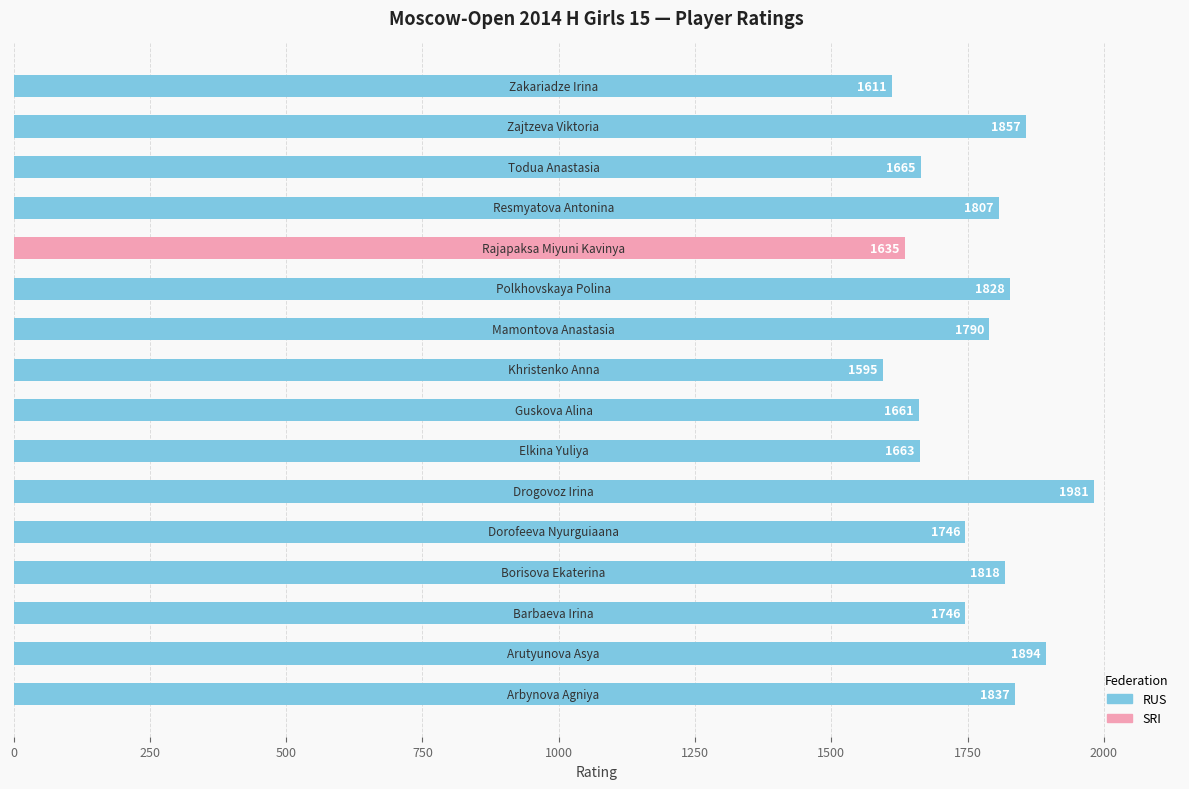

What is the average value?

1758